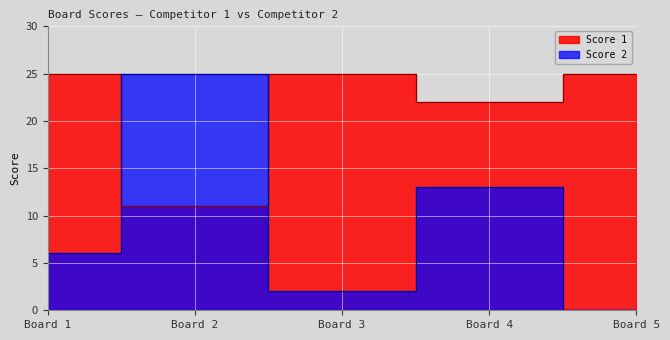

What is the difference between the maximum and second lowest values in the Score 2 series?

23